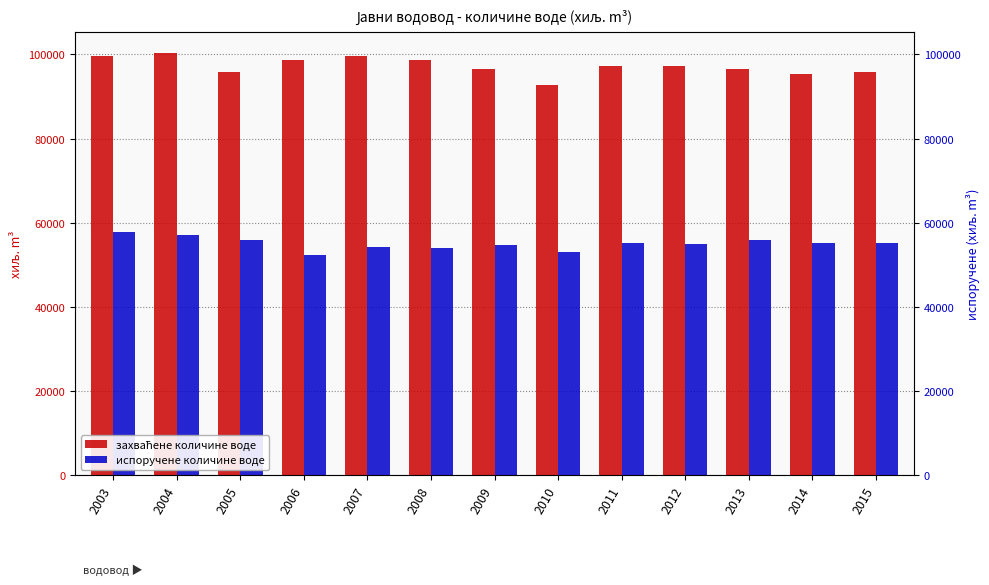

Reading left to right, list all the values displayed in this chart.

захваћене количине воде: 99650	100285	95897	98581	99739	98642	96590	92828	97257	97293	96529	95341	95798
испоручене количине воде: 57864	57110	55818	52364	54157	54135	54645	53081	55299	54977	55917	55290	55247